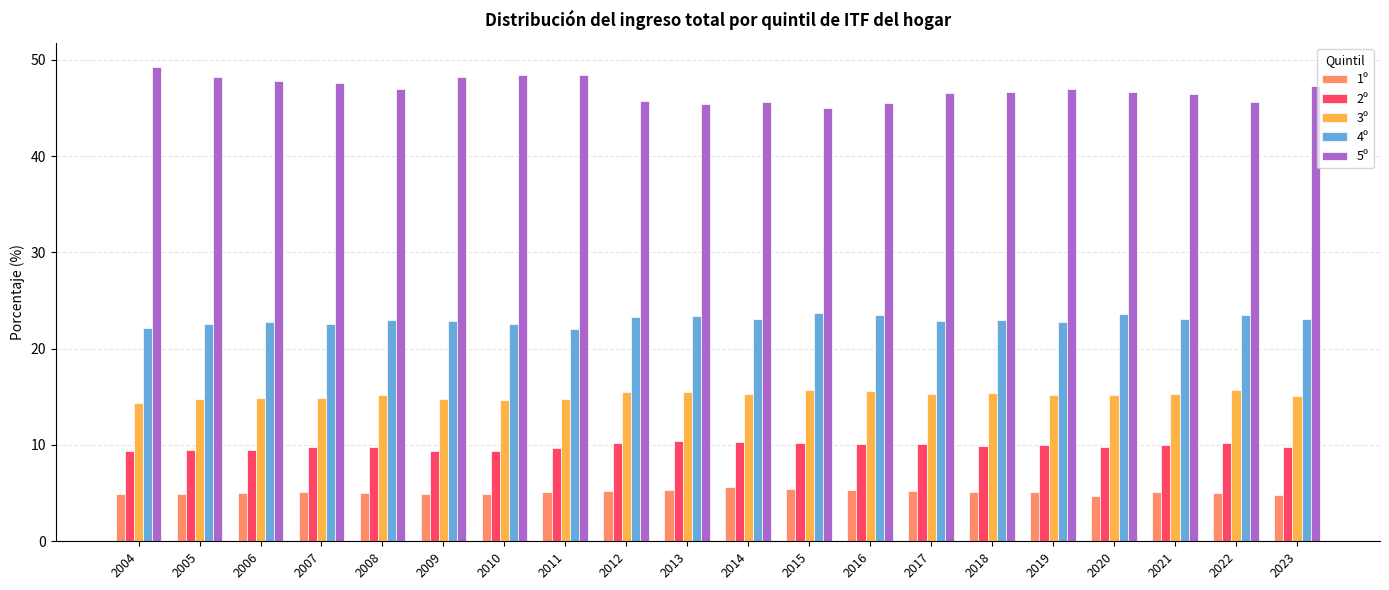

Is the value of 5º at 2019 greater than the value of 3º at 2019?

Yes